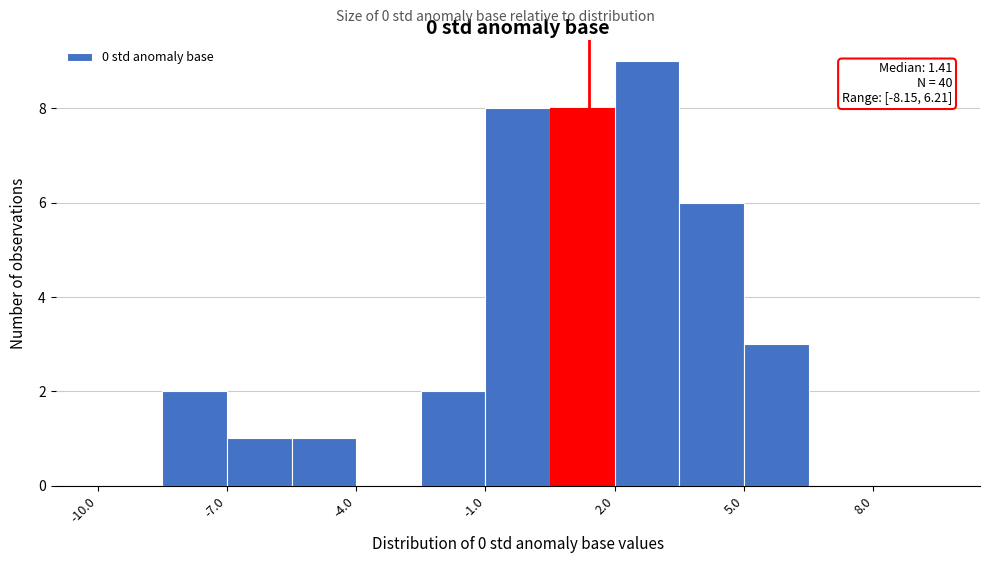

Around what value on the x-axis is the tallest bar? Give the approximate position of its centre, as read against the axis.

3.0